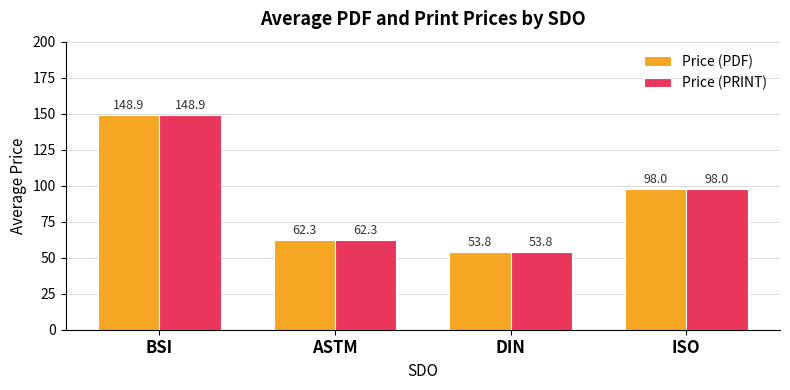

How many groups of bars are there?

4